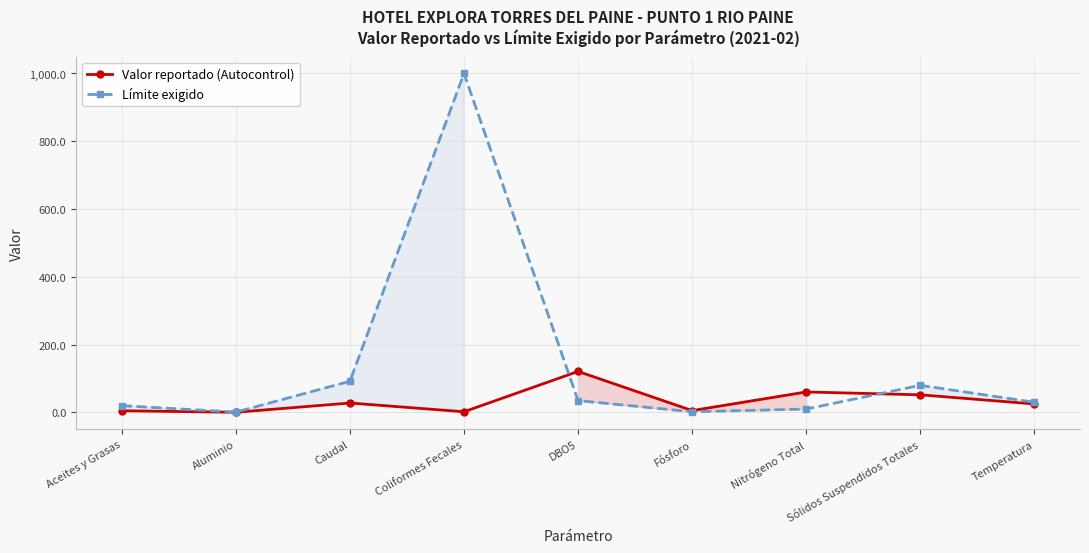

What is the value of the Valor reportado (Autocontrol) point at the 5th from the left?

121.0